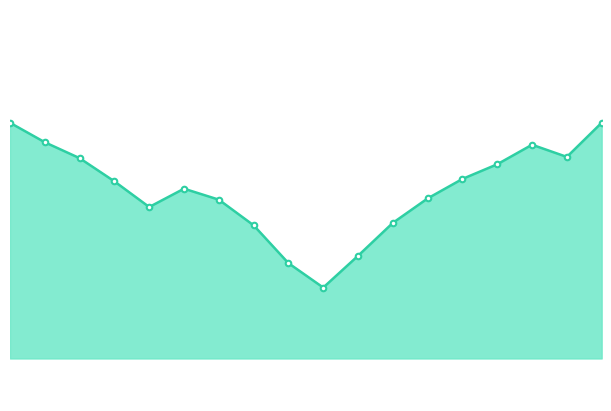

Is this an area chart (filled region under the line)?

Yes